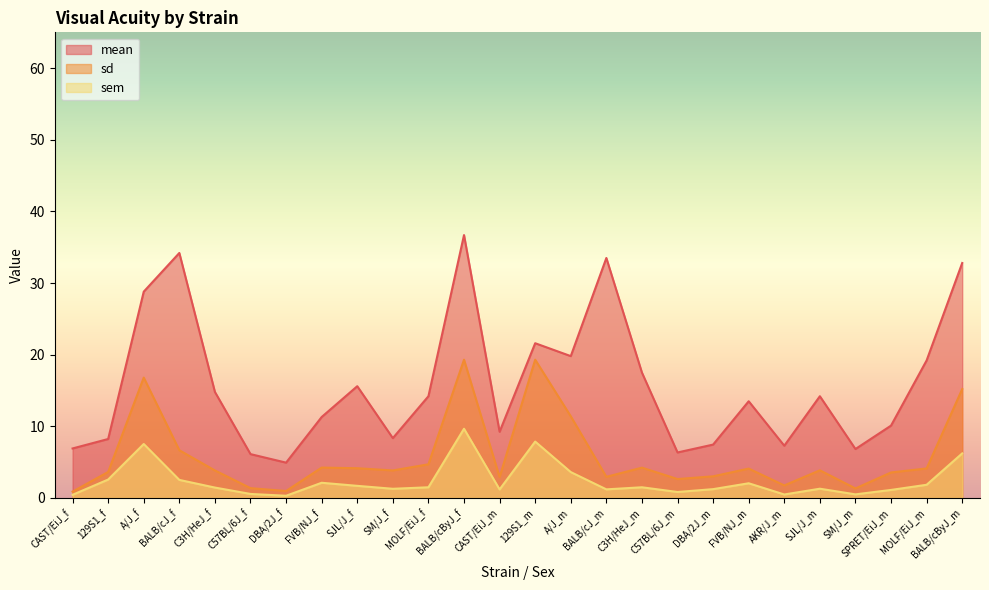

What is the label of the 5th point from the right?

SJL/J_m